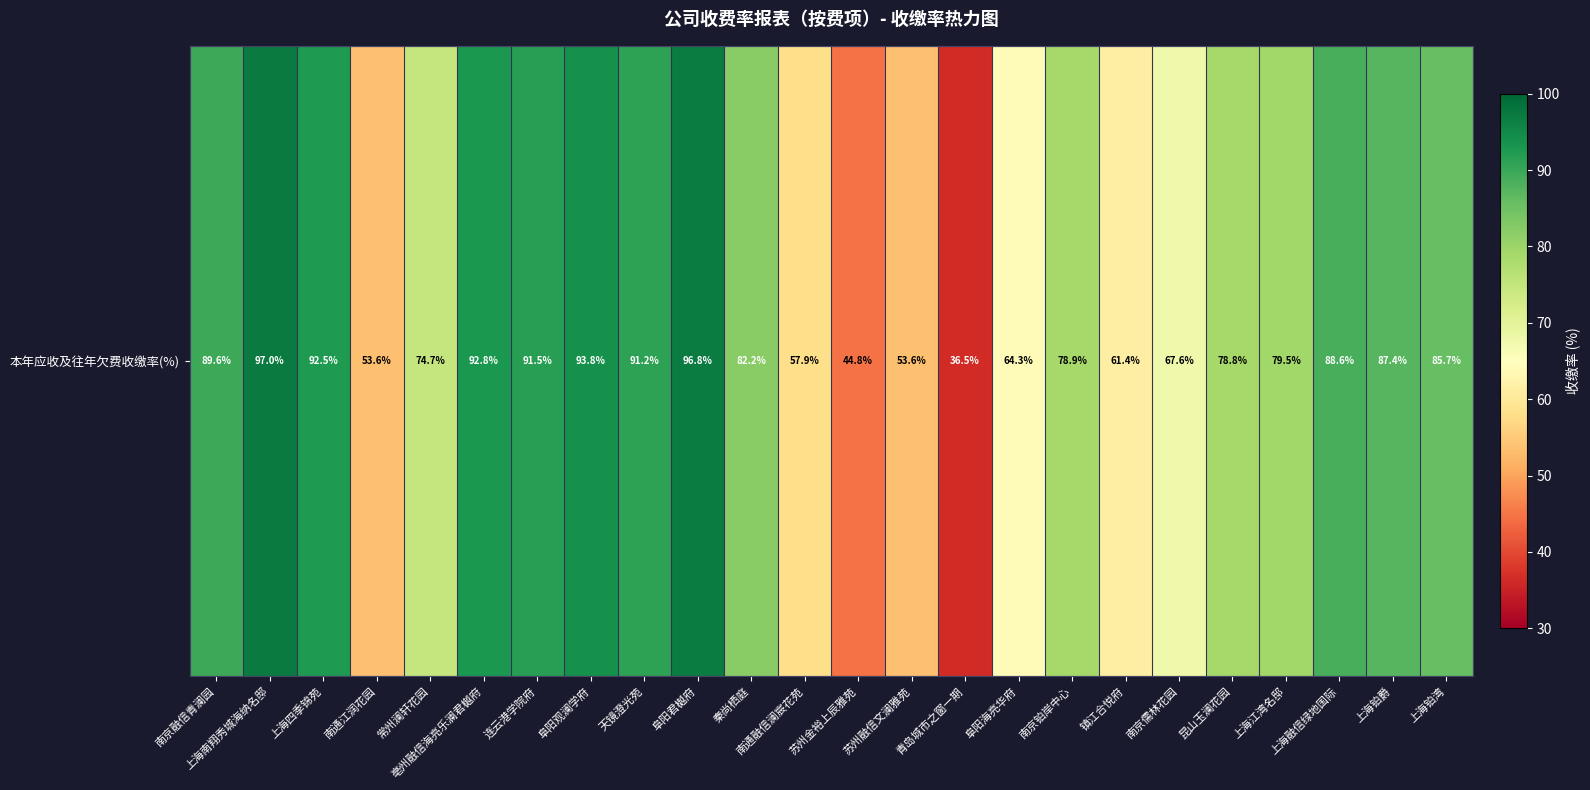

Which category has the highest value across all series?

上海南翔秀城海纳名邸